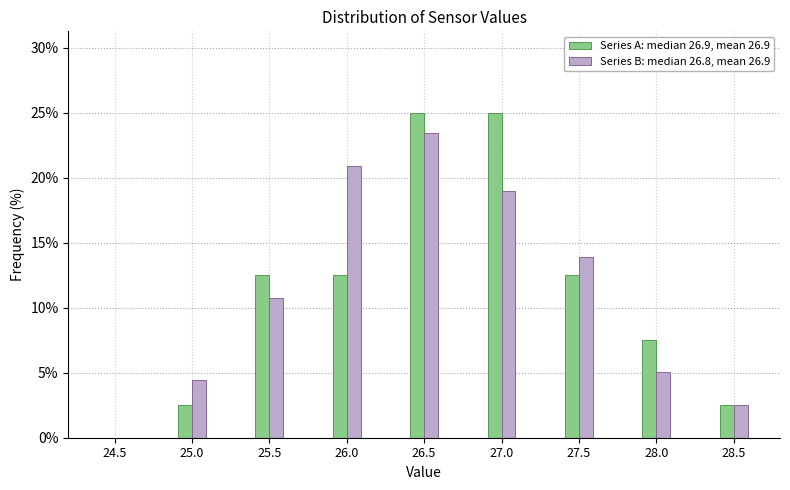

Reading left to right, extract all data points from this chart.

Series A: median 26.9, mean 26.9: 24.5=0.0	25.0=2.5	25.5=12.5	26.0=12.5	26.5=25.0	27.0=25.0	27.5=12.5	28.0=7.5	28.5=2.5
Series B: median 26.8, mean 26.9: 24.5=0.0	25.0=4.4	25.5=10.8	26.0=20.9	26.5=23.4	27.0=19.0	27.5=13.9	28.0=5.1	28.5=2.5